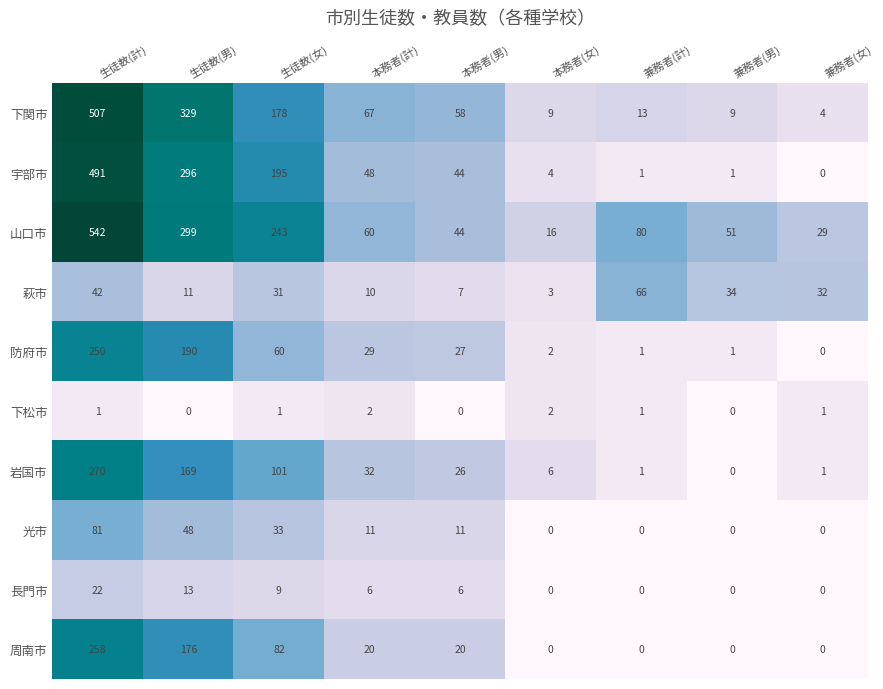

Rank the series by their maximum value, from highest to lowest.

山口市, 下関市, 宇部市, 岩国市, 周南市, 防府市, 光市, 萩市, 長門市, 下松市